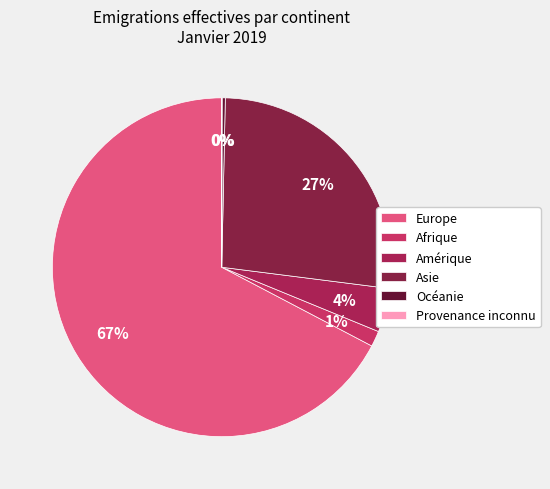

What percentage is the Afrique slice, to the nearest percent?

1%